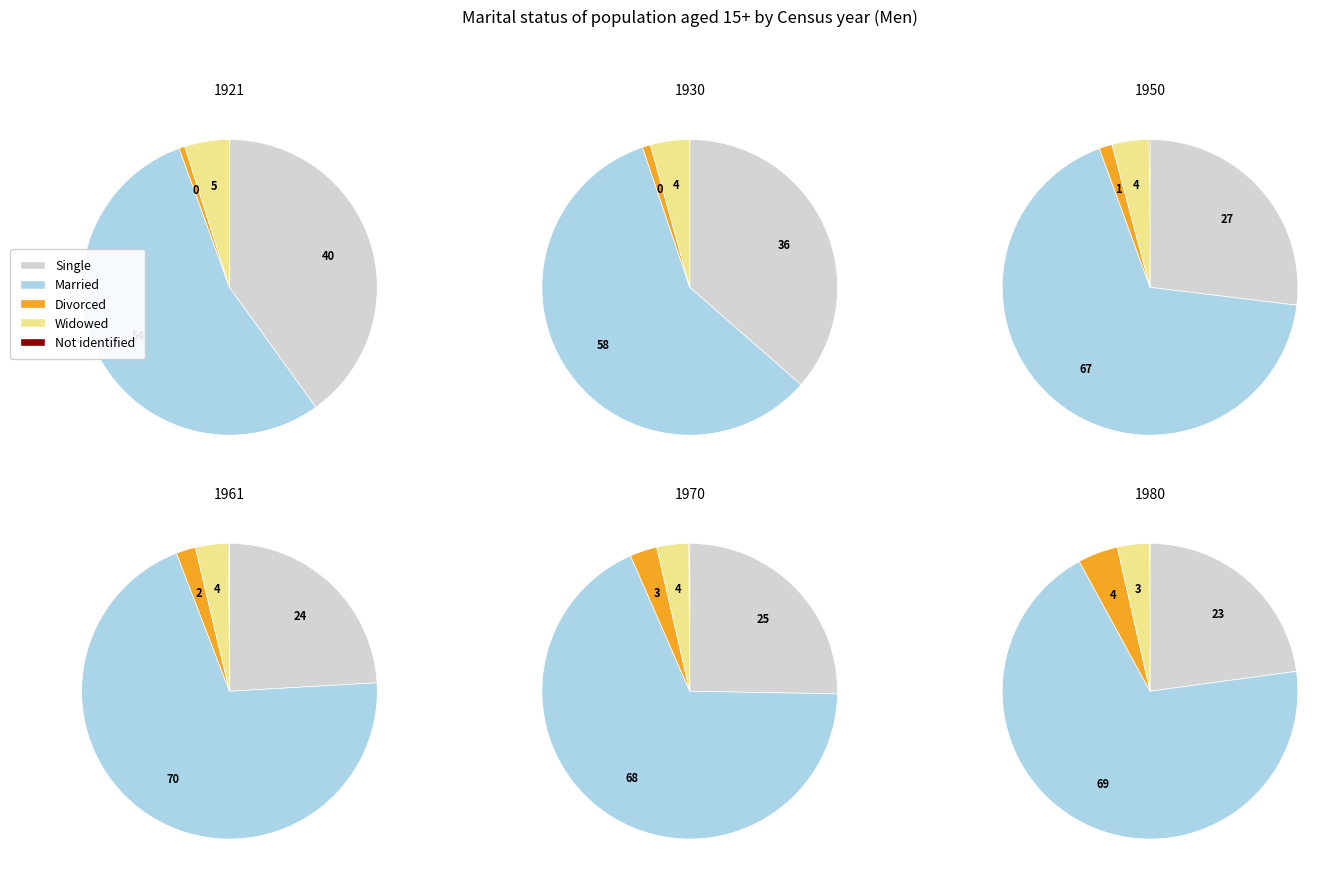

Do 5 and 1 together represent more than half of the pie?

No